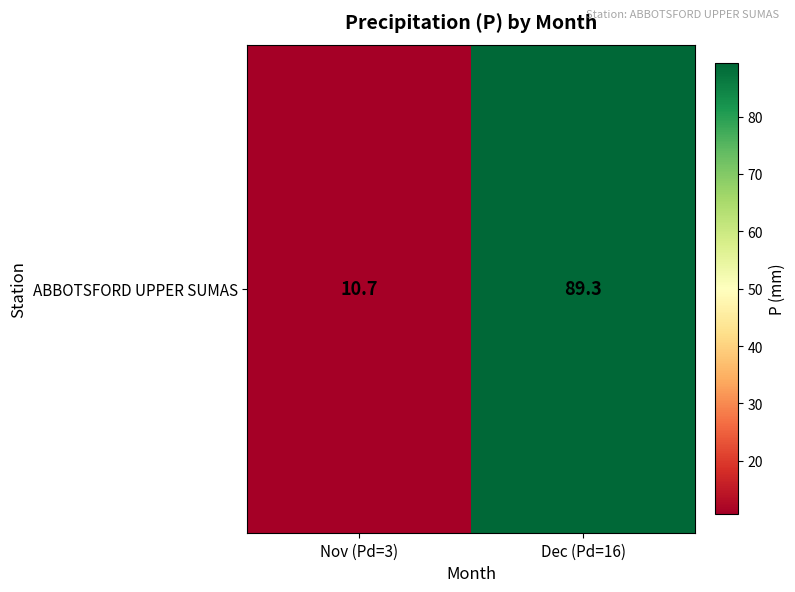

At which label is the value closest to 50?

Nov (Pd=3)